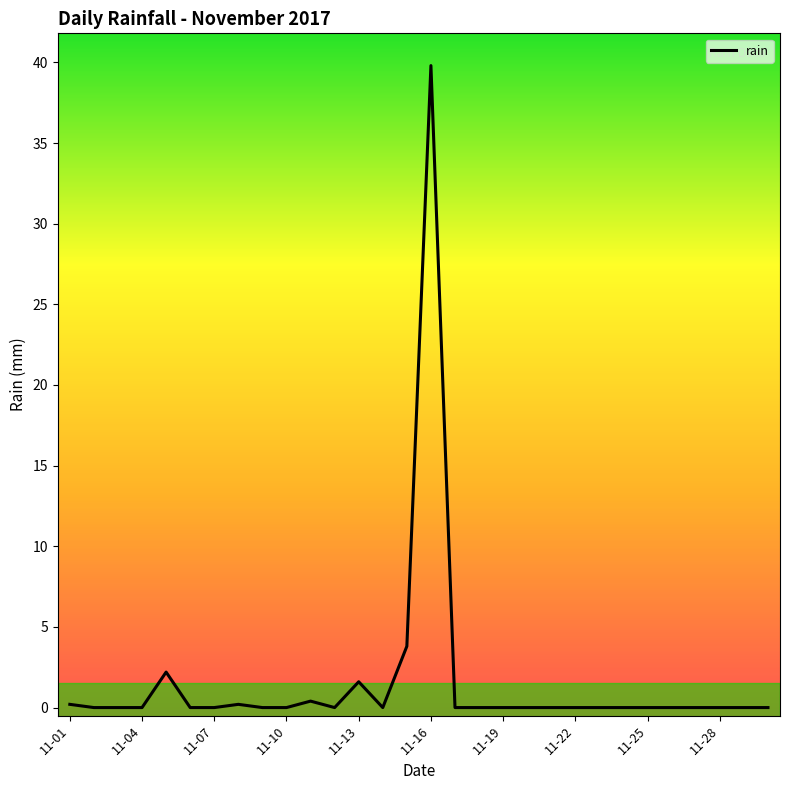

What is the greatest value displayed?

39.8